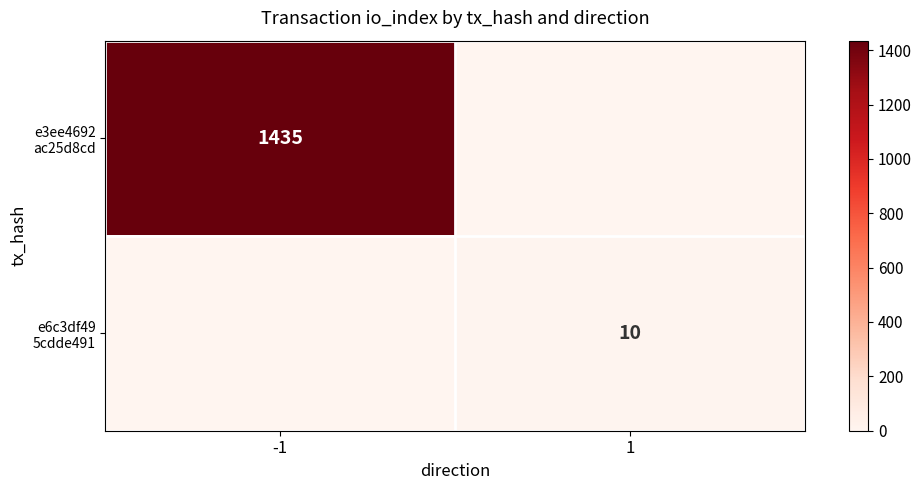

How many distinct data groups are displayed?

2